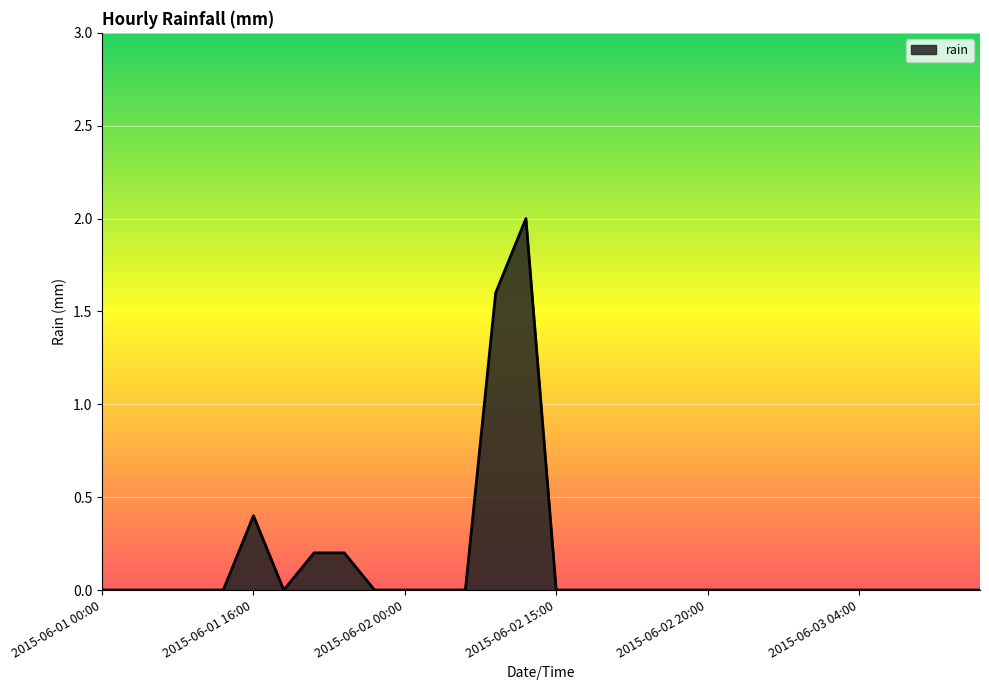

What is the greatest value displayed?

2.0